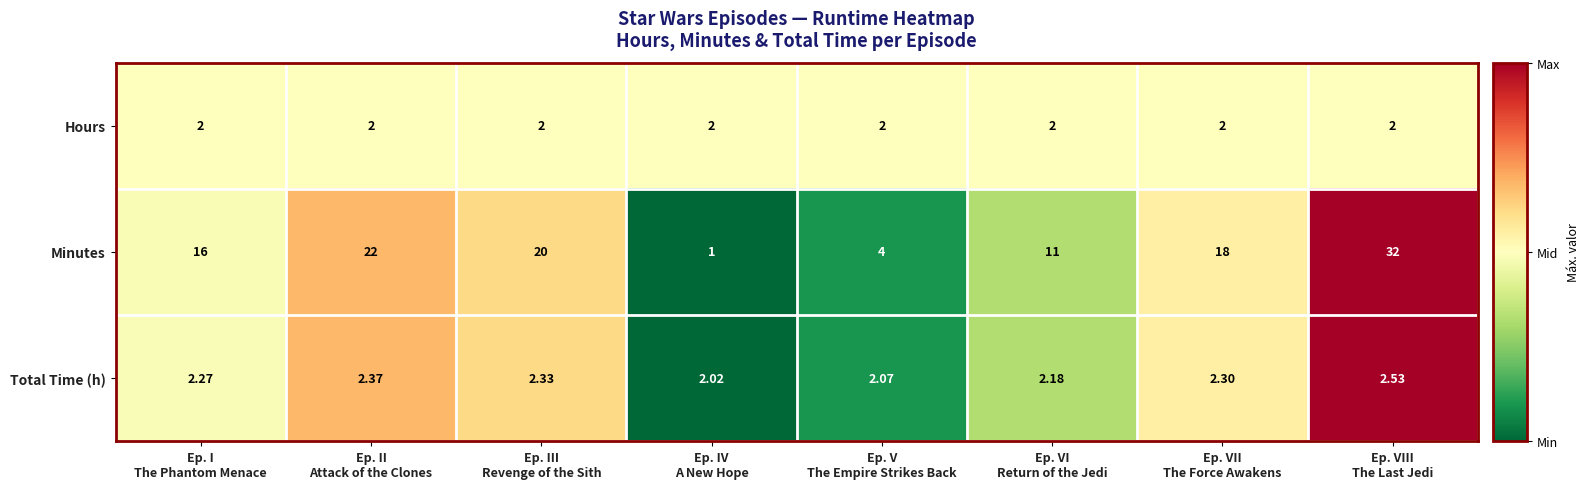

Rank the series by their maximum value, from lowest to highest.

Hours, Total Time (h), Minutes